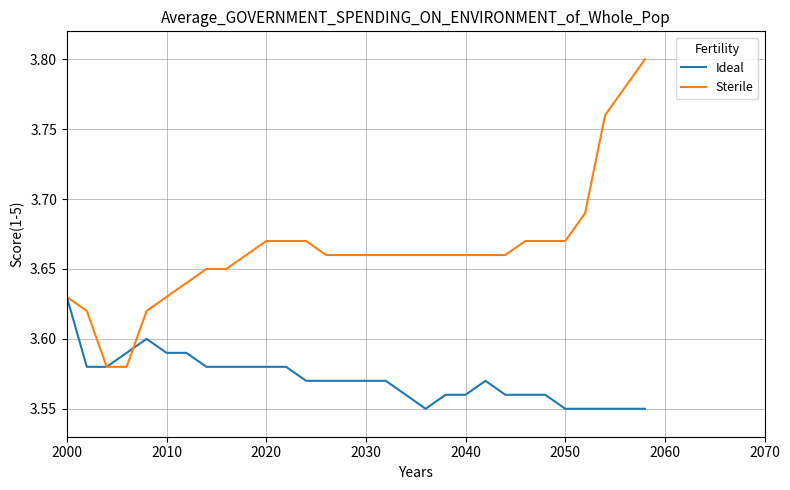

Which series has the widest spread of values?

Sterile